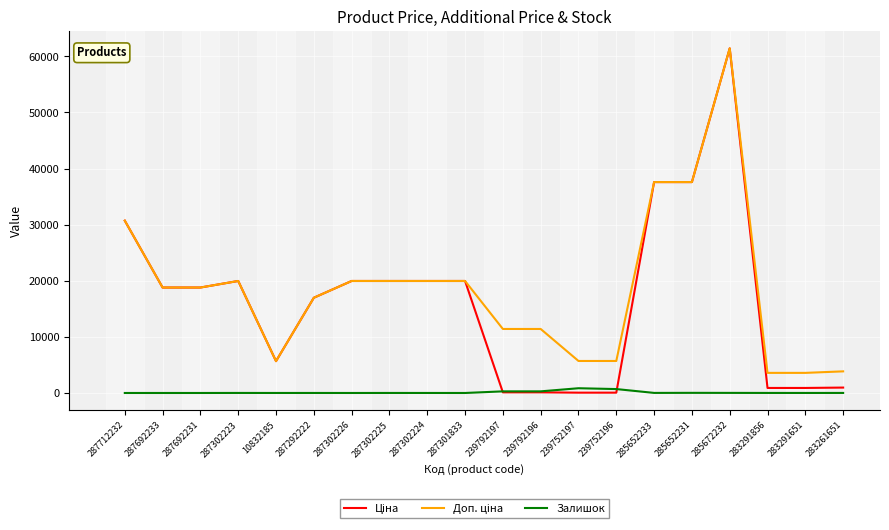

What is the spread (max minus min) of values at 287302226?

19964.2